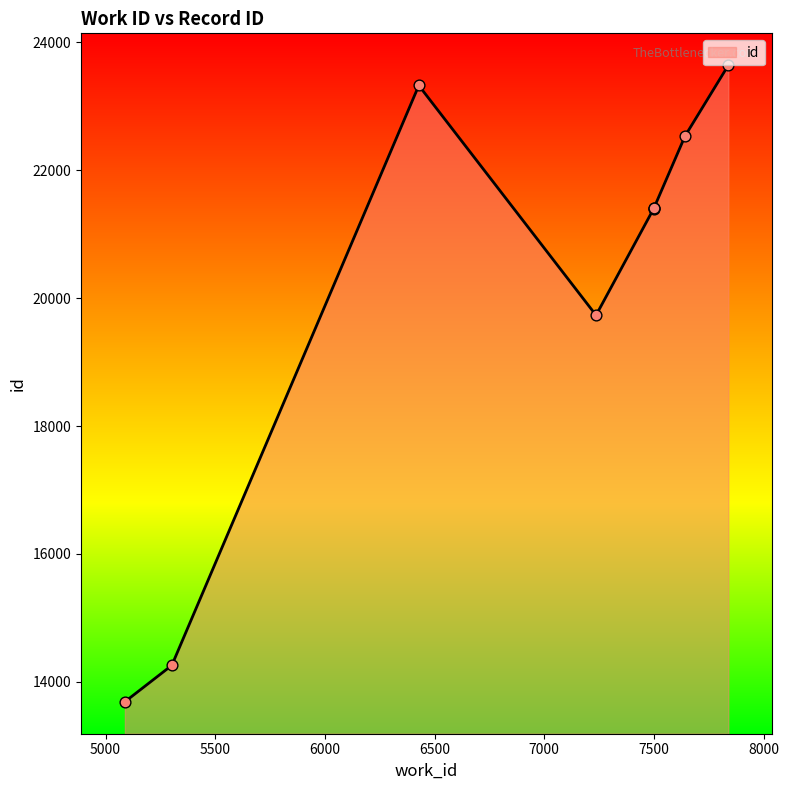

What is the ratio of the value at 5302 to the value at 7501?

0.7